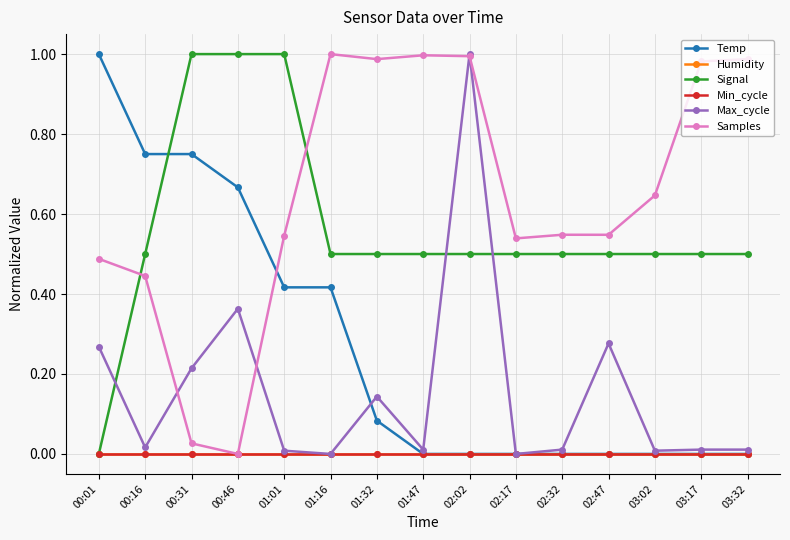

Reading left to right, transcribe all the data shown in this chart.

Temp: 1.0	0.7	0.7	0.7	0.4	0.4	0.1	0.0	0.0	0.0	0.0	0.0	0.0	0.0	0.0
Humidity: 0.0	0.0	0.0	0.0	0.0	0.0	0.0	0.0	0.0	0.0	0.0	0.0	0.0	0.0	0.0
Signal: 0.0	0.5	1.0	1.0	1.0	0.5	0.5	0.5	0.5	0.5	0.5	0.5	0.5	0.5	0.5
Min_cycle: 0.0	0.0	0.0	0.0	0.0	0.0	0.0	0.0	0.0	0.0	0.0	0.0	0.0	0.0	0.0
Max_cycle: 0.3	0.0	0.2	0.4	0.0	0.0	0.1	0.0	1.0	0.0	0.0	0.3	0.0	0.0	0.0
Samples: 0.5	0.4	0.0	0.0	0.5	1.0	1.0	1.0	1.0	0.5	0.5	0.5	0.6	1.0	1.0